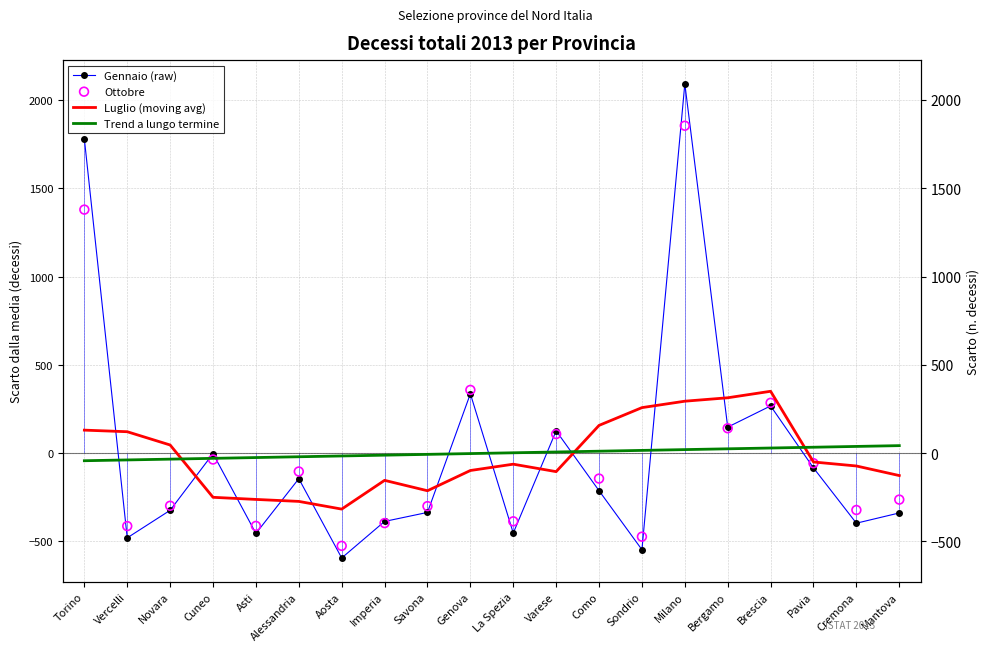

At how many categories does at least one series exceed 867?

2